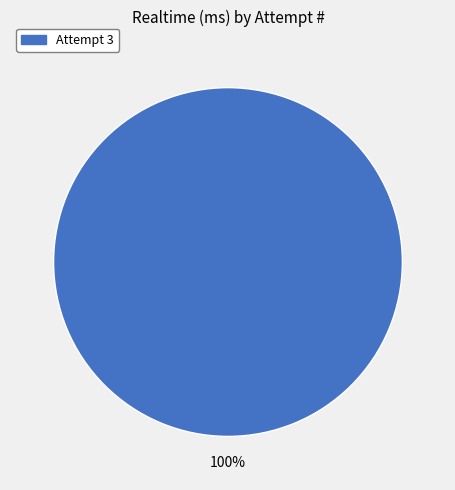

How many segments does this pie chart have?

1